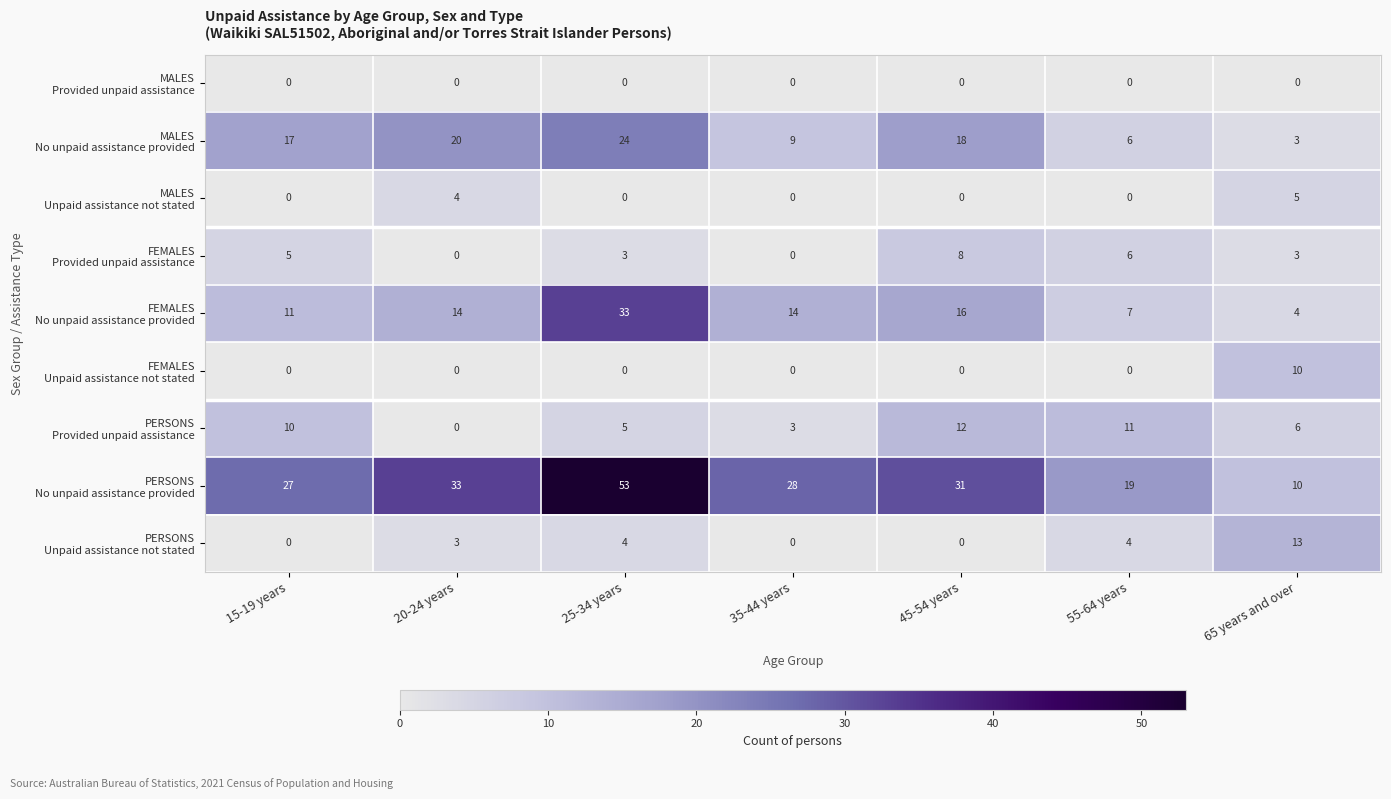

What is the total value across all series at 65 years and over?

54